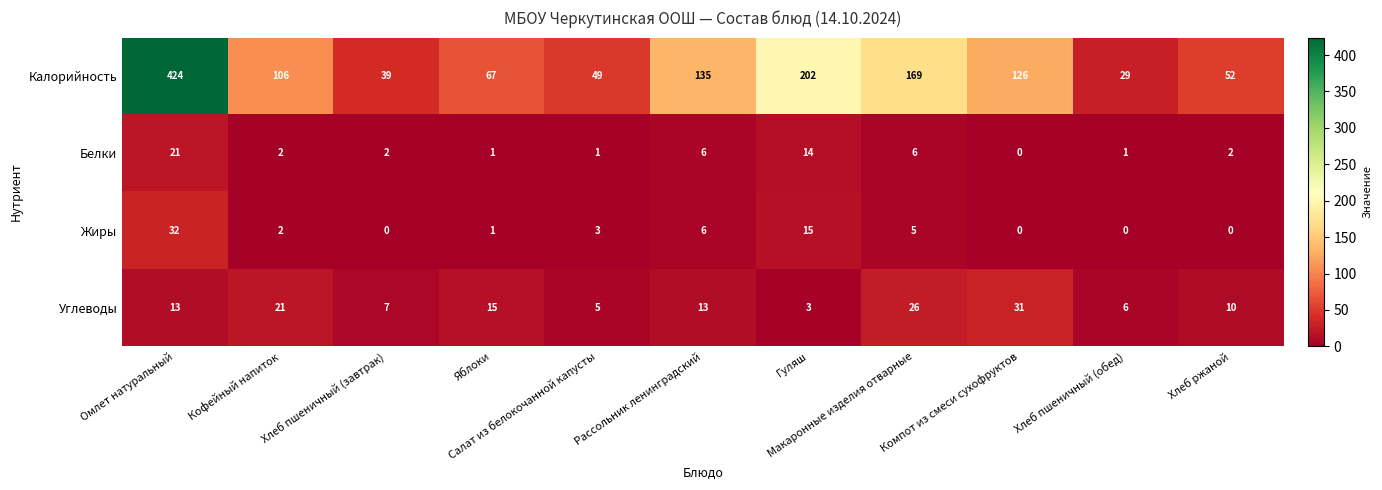

Which series has the widest spread of values?

Калорийность